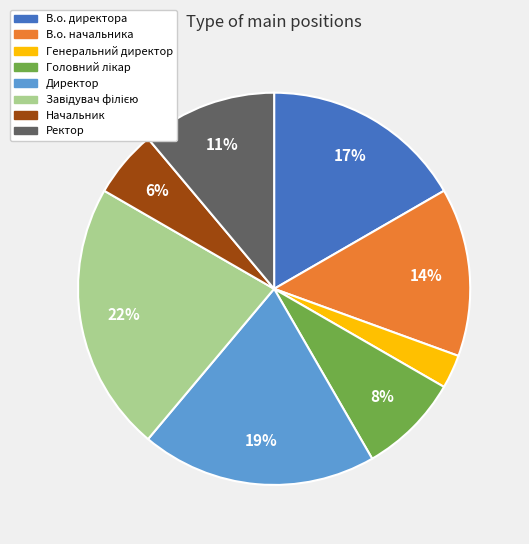

How many slices are in this pie chart?

8